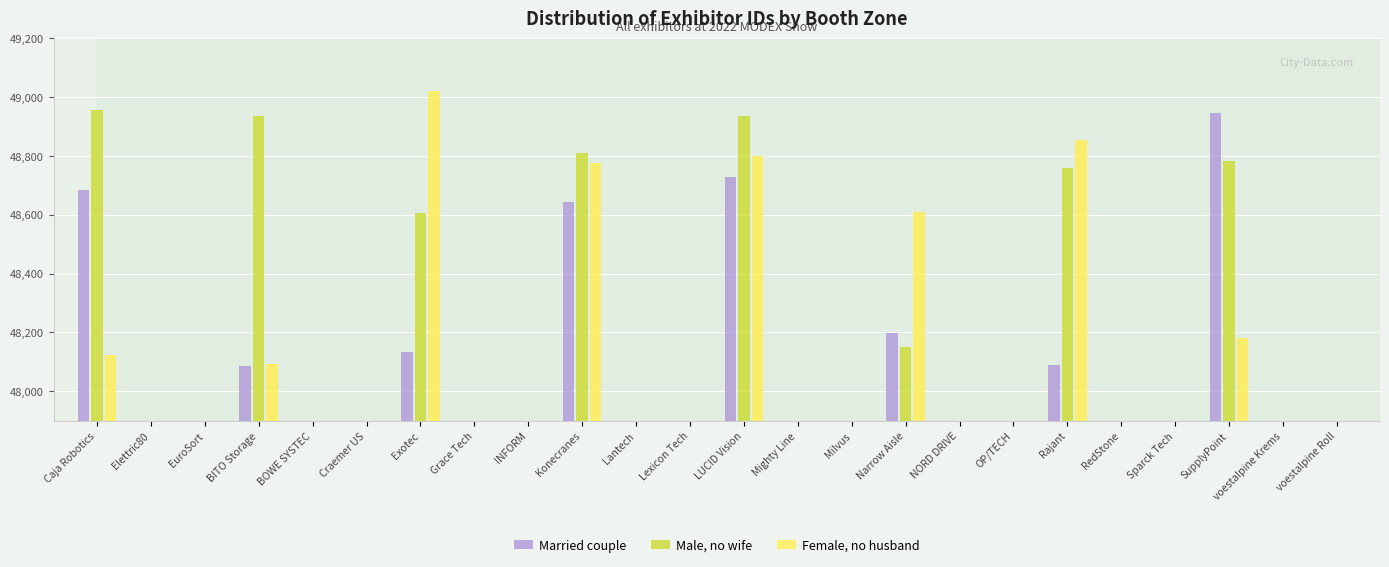

How many distinct data groups are displayed?

3